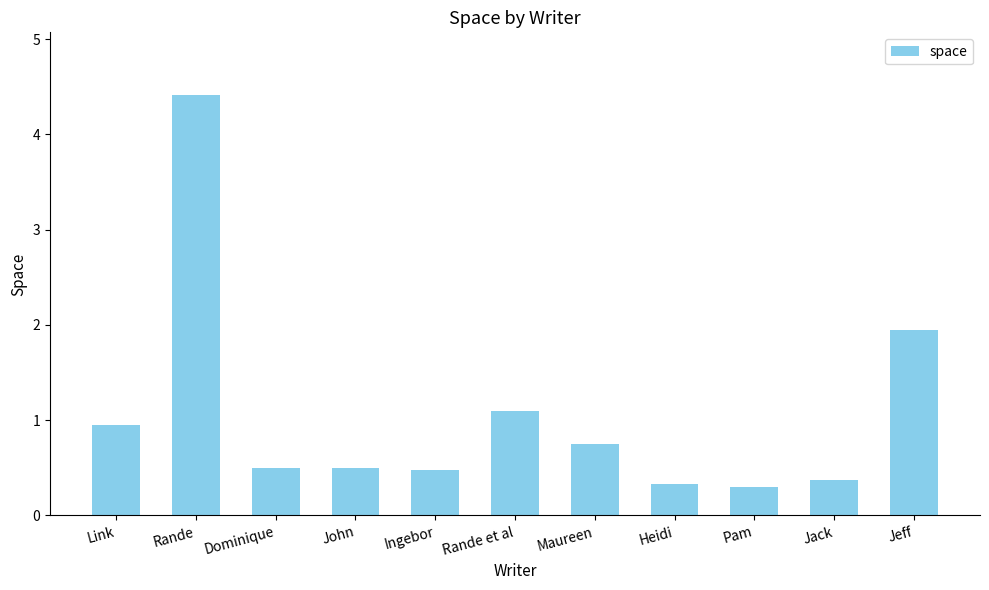

Which has a higher value, Link or Jack?

Link